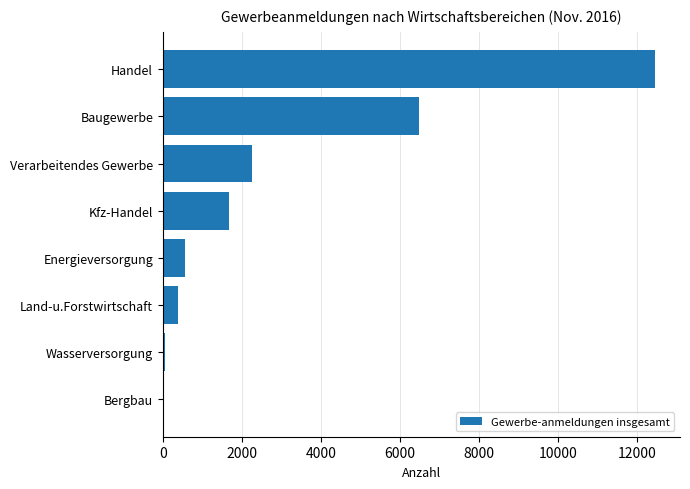

Between Verarbeitendes Gewerbe and Land-u.Forstwirtschaft, which is larger?

Verarbeitendes Gewerbe